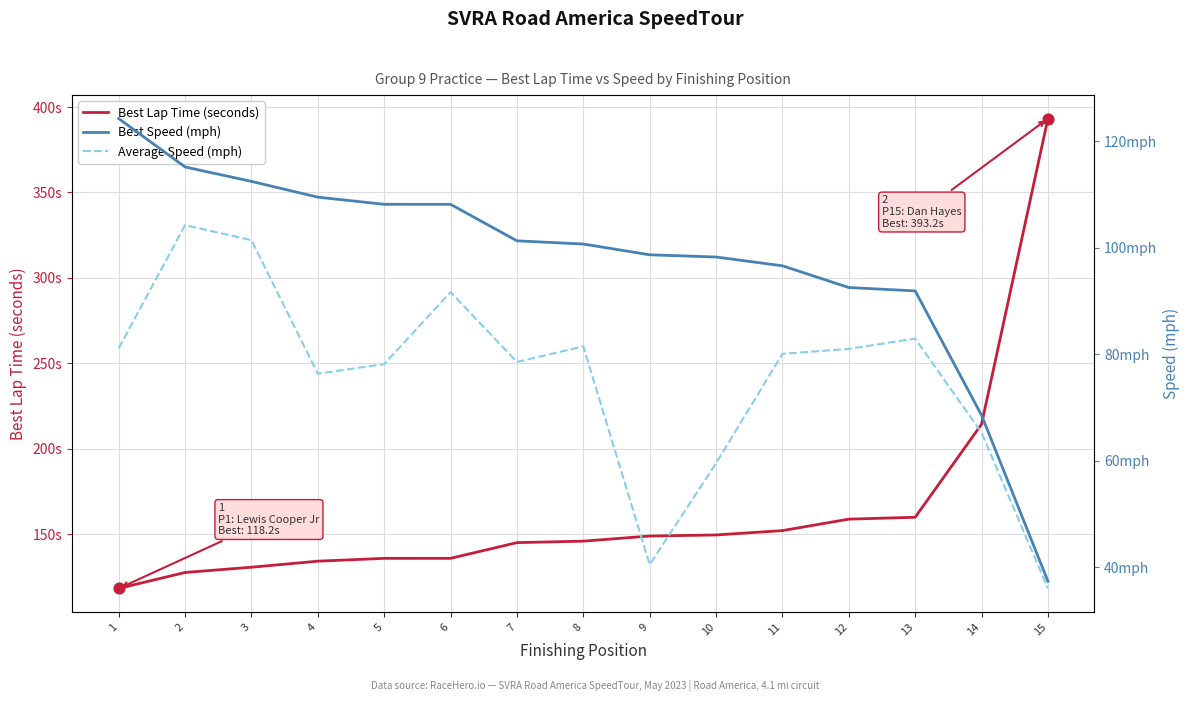

Which series has the largest total across all categories?

Best Lap Time (seconds)